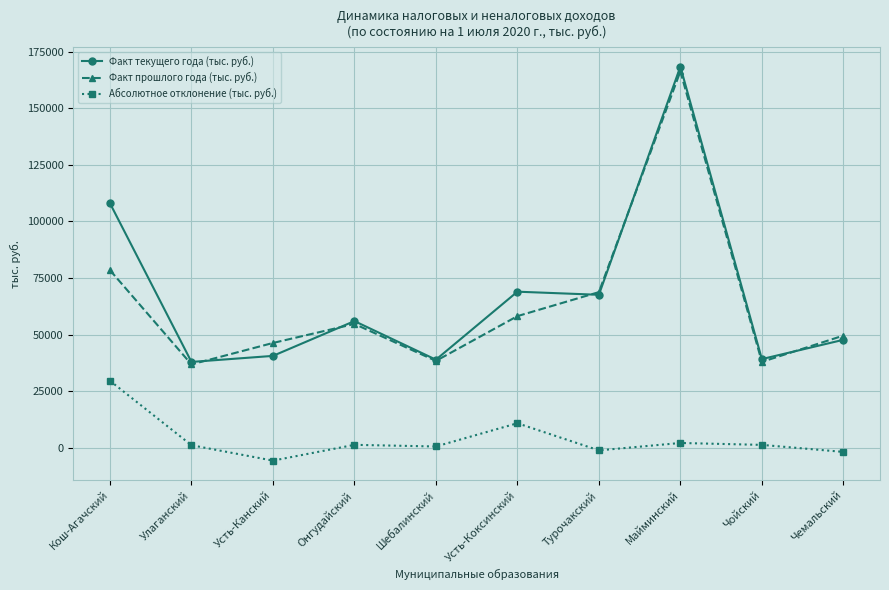

Rank the series by their maximum value, from lowest to highest.

Абсолютное отклонение (тыс. руб.), Факт прошлого года (тыс. руб.), Факт текущего года (тыс. руб.)